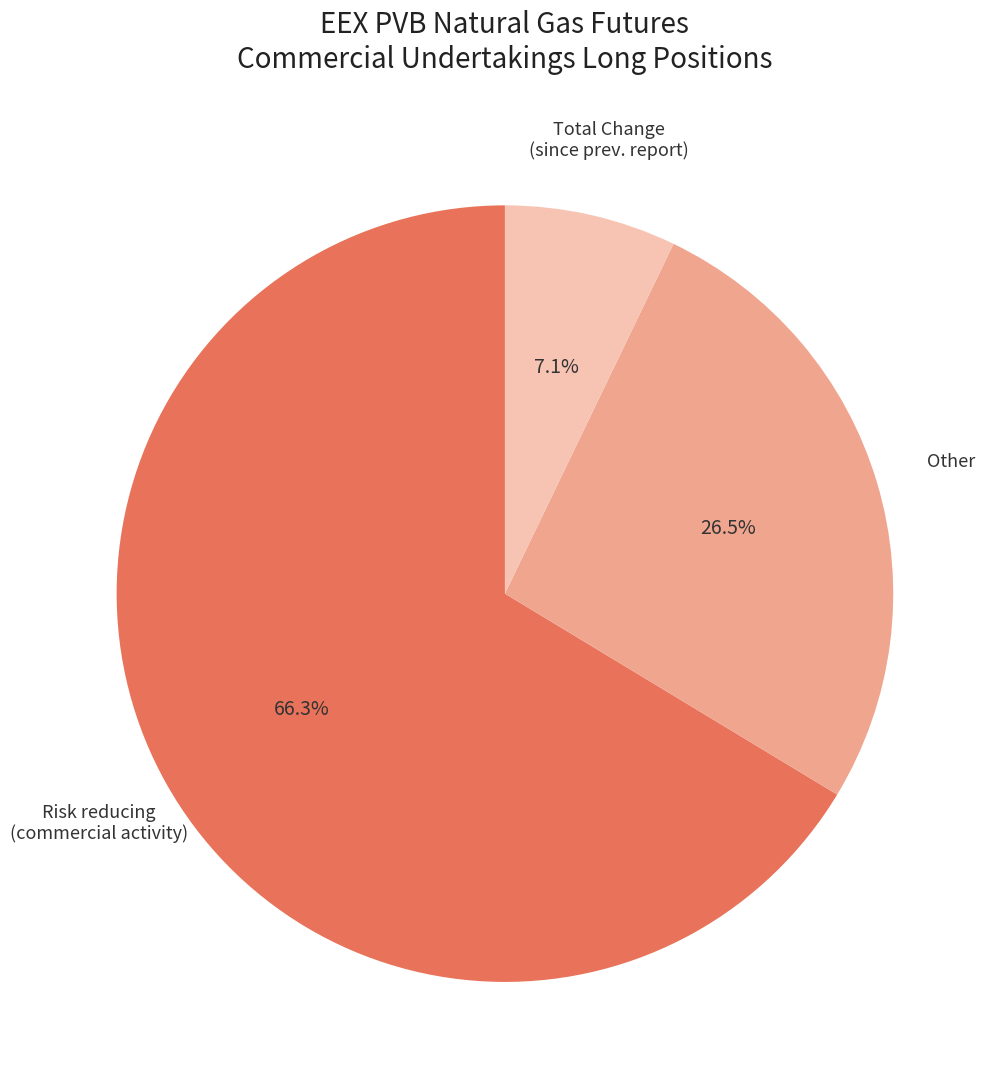

How many slices are in this pie chart?

3